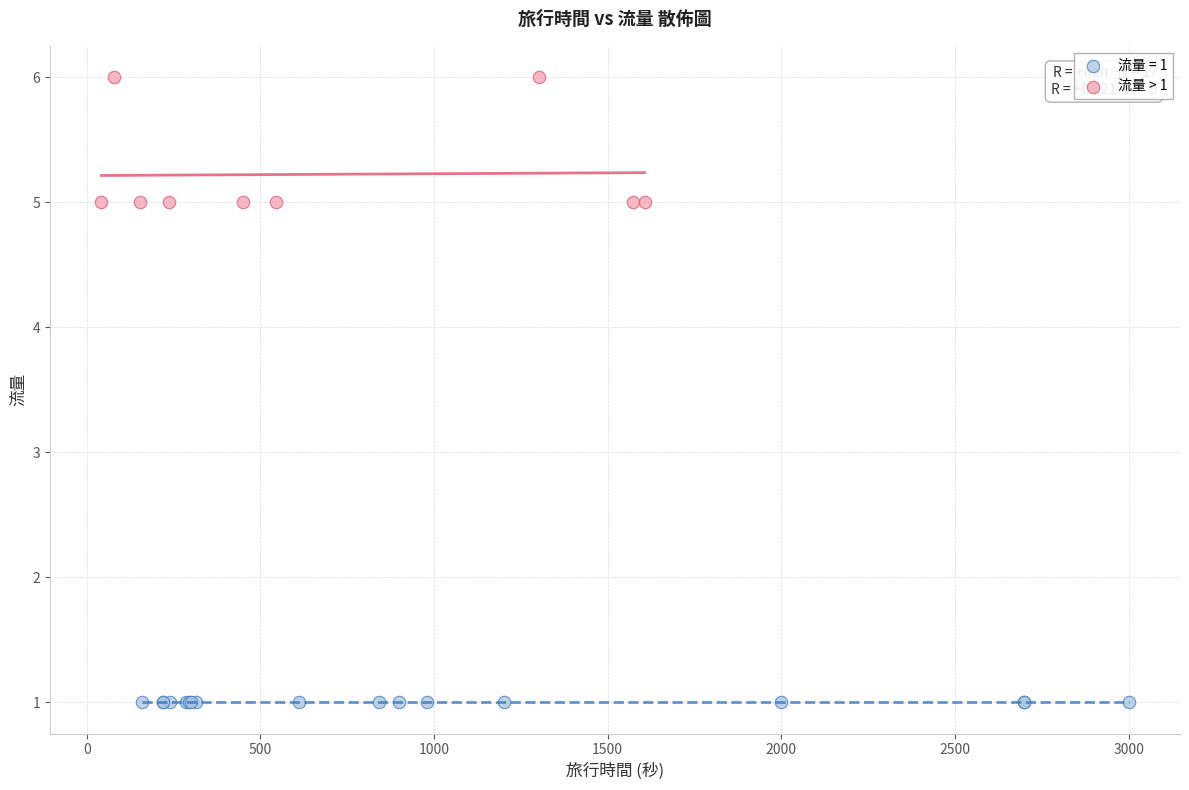

Which series contains the lowest Y value?

流量 = 1